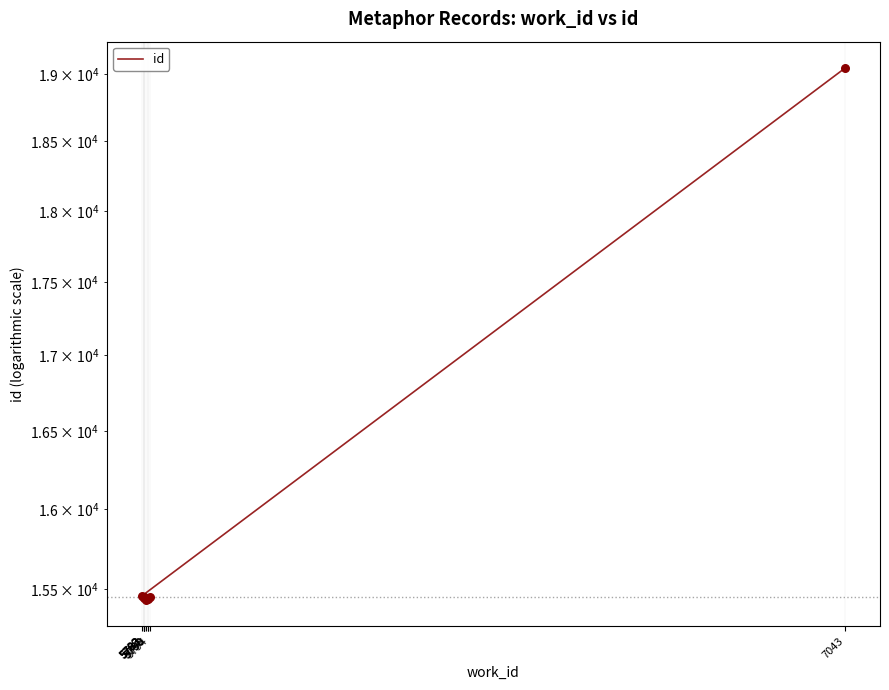

Which has a higher value, 5794 or 5780?

5780